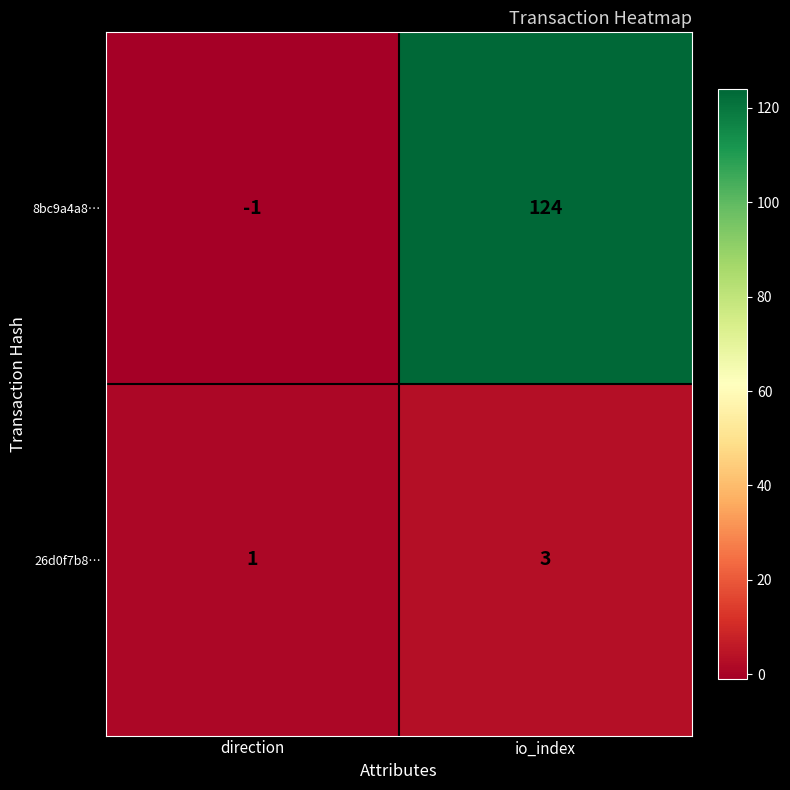

Rank the series at direction from highest to lowest value.

26d0f7b8…, 8bc9a4a8…